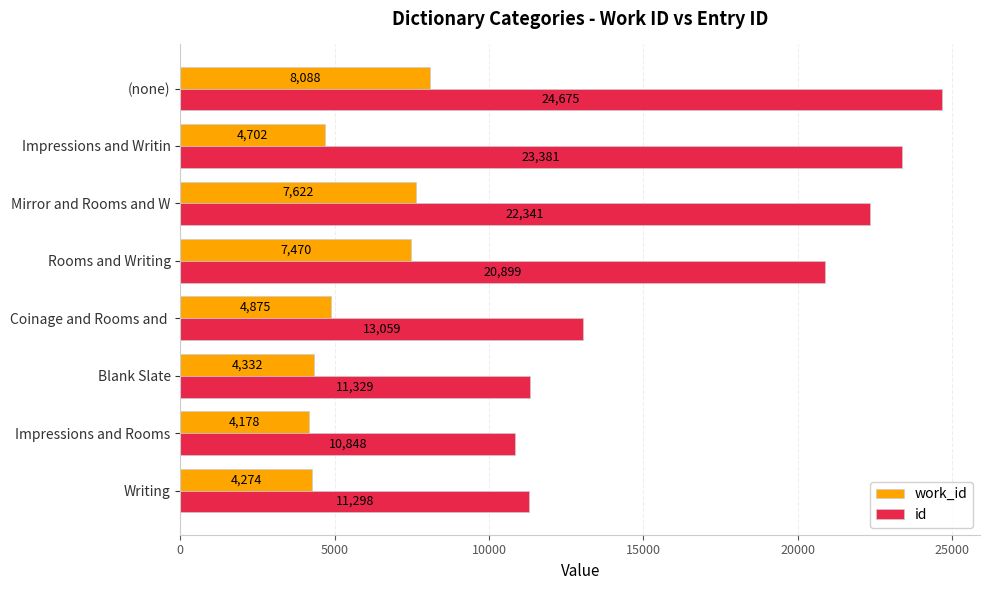

At which label is id closest to 17761?

Rooms and Writing